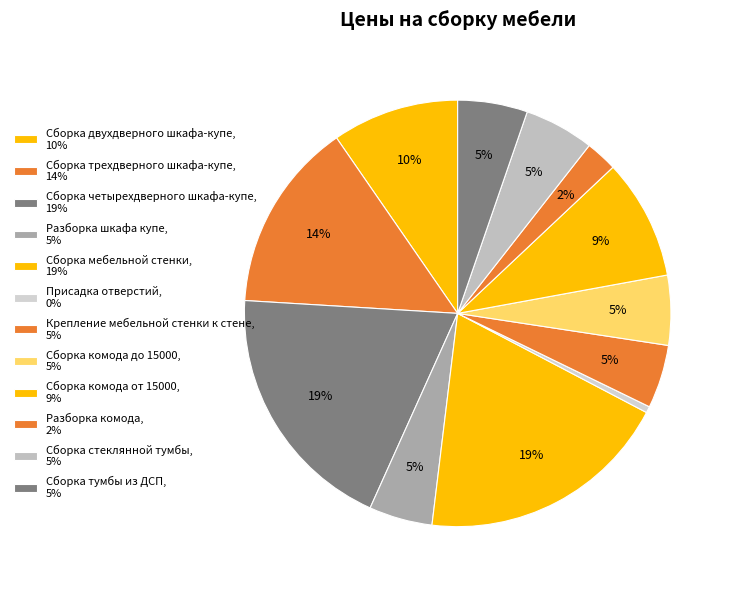

Which category has the biggest portion of the pie?

Сборка четырехдверного шкафа-купе